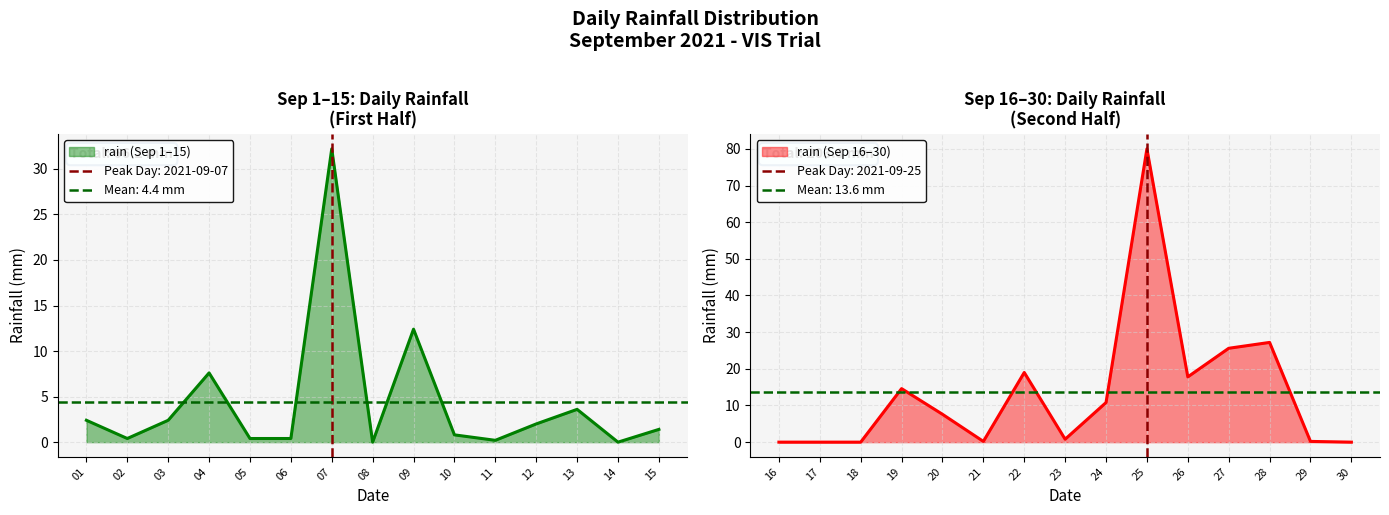

At which category does the data reach its first local valley?

2021-09-02